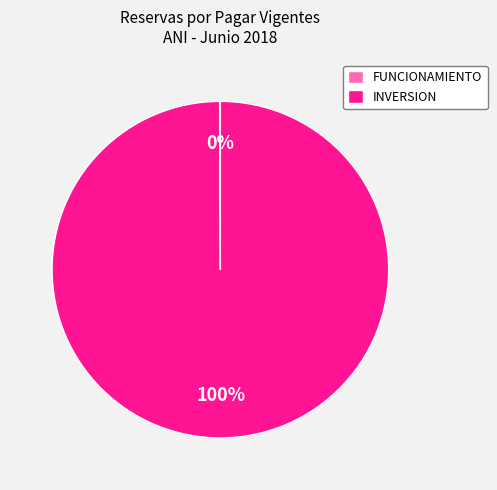

Is it true that INVERSION is 87% of the pie?

False